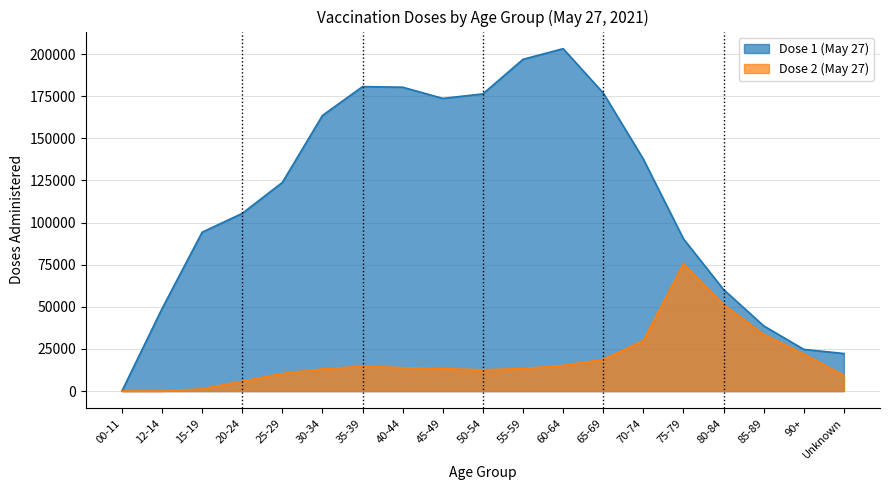

The value of Dose 2 (May 27) at 70-74 is 17827. True or false?

False